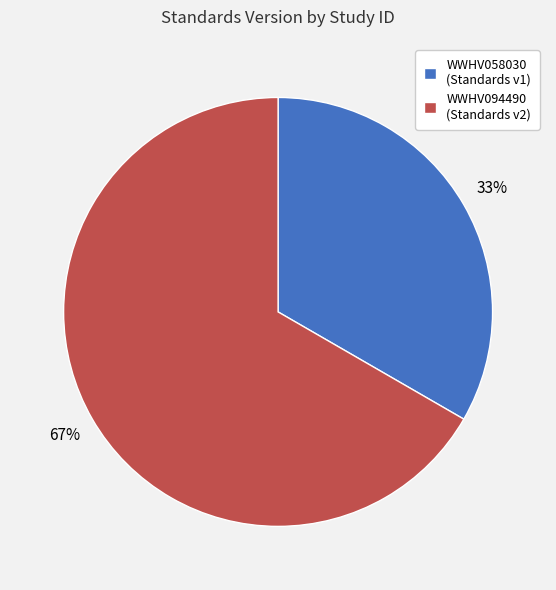

To the nearest percent, what is the combined percentage of WWHV094490 and WWHV058030?

100%